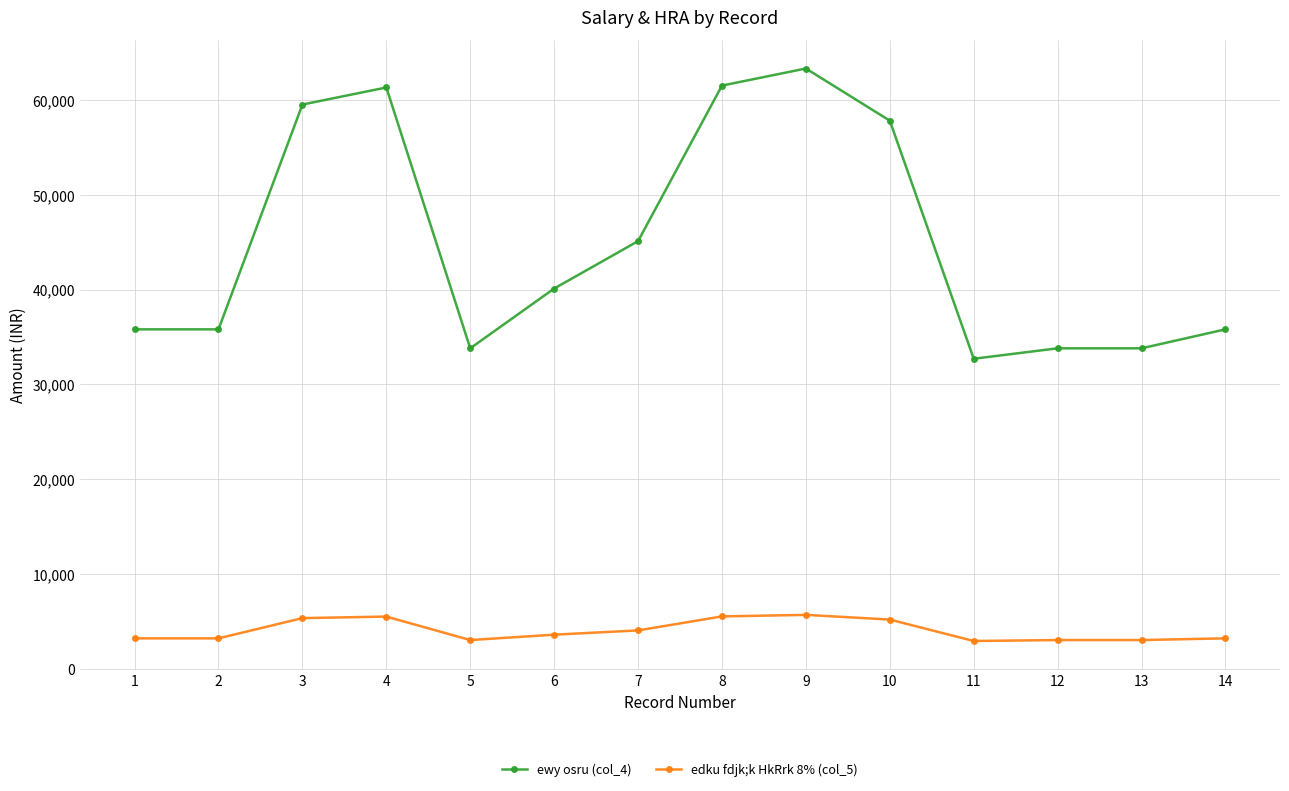

How many lines are shown in the chart?

2